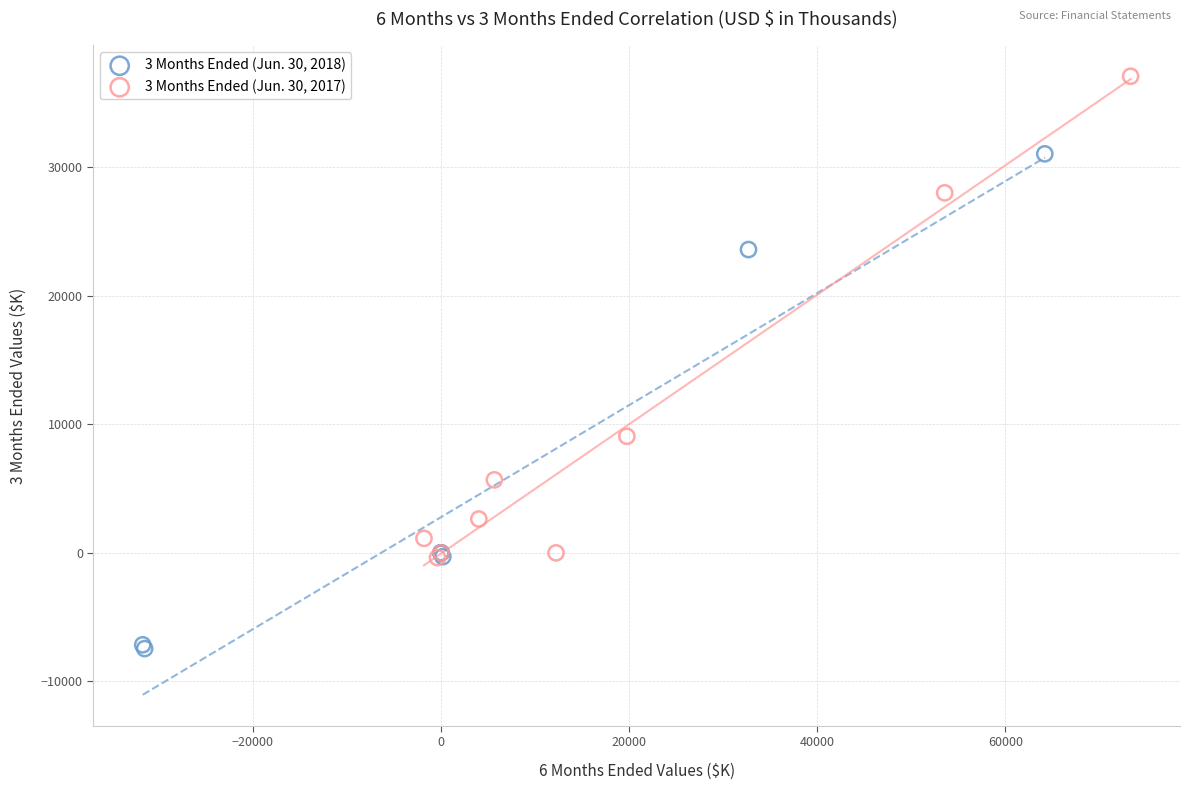

Which series reaches the minimum Y coordinate?

3 Months Ended (Jun. 30, 2018)